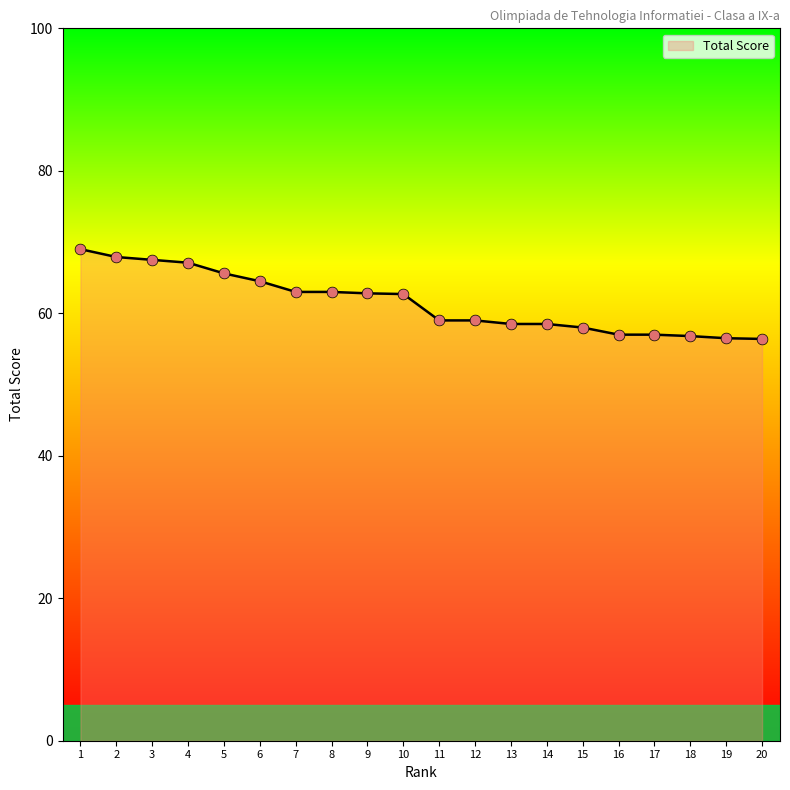

Between 19 and 12, which is larger?

12